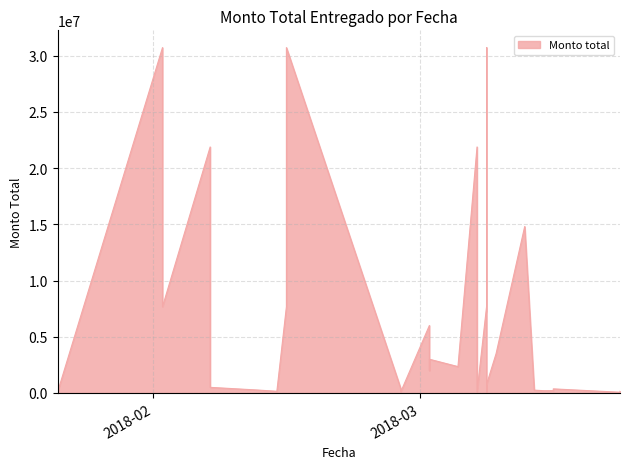

What is the ratio of the value at 2018-02-02 to the value at 2018-03-22?

204.7